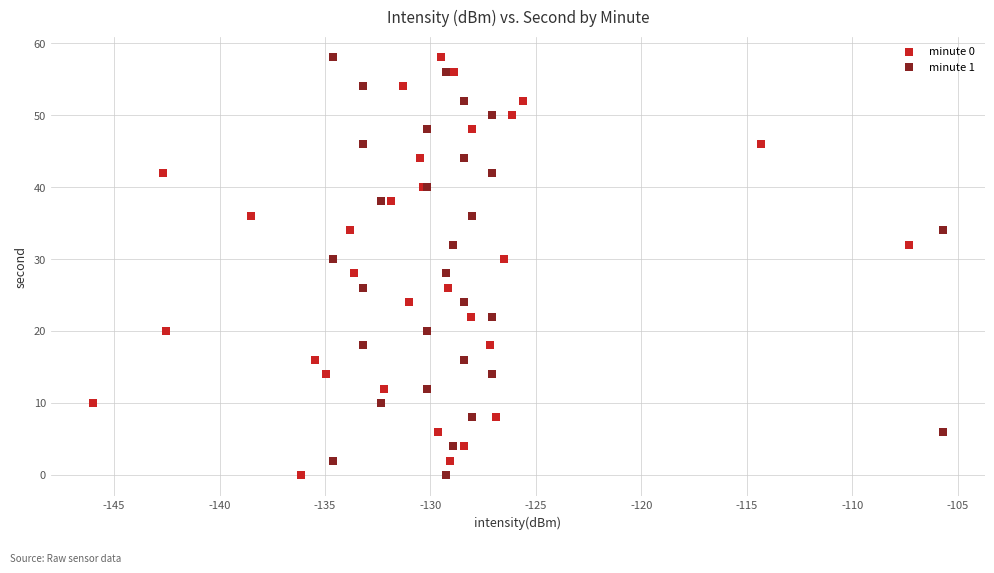

What are all the series names shown in the legend?

minute 0, minute 1